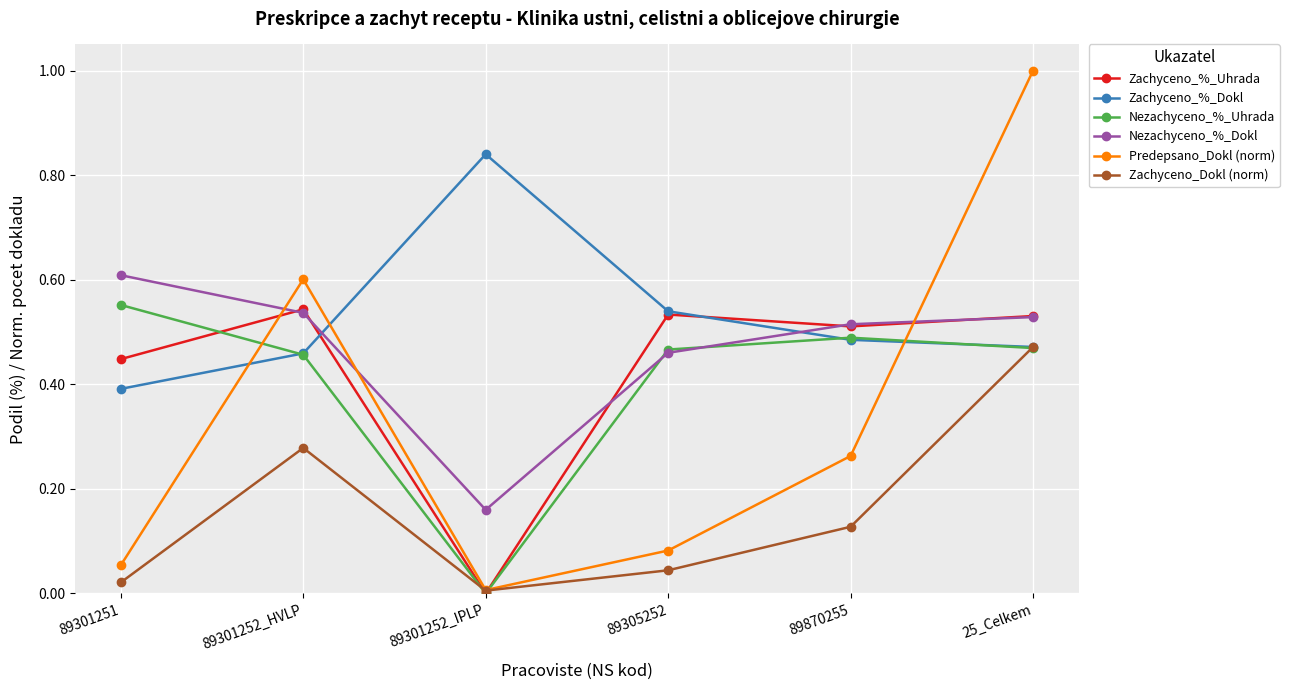

What is the greatest value displayed?

1.0